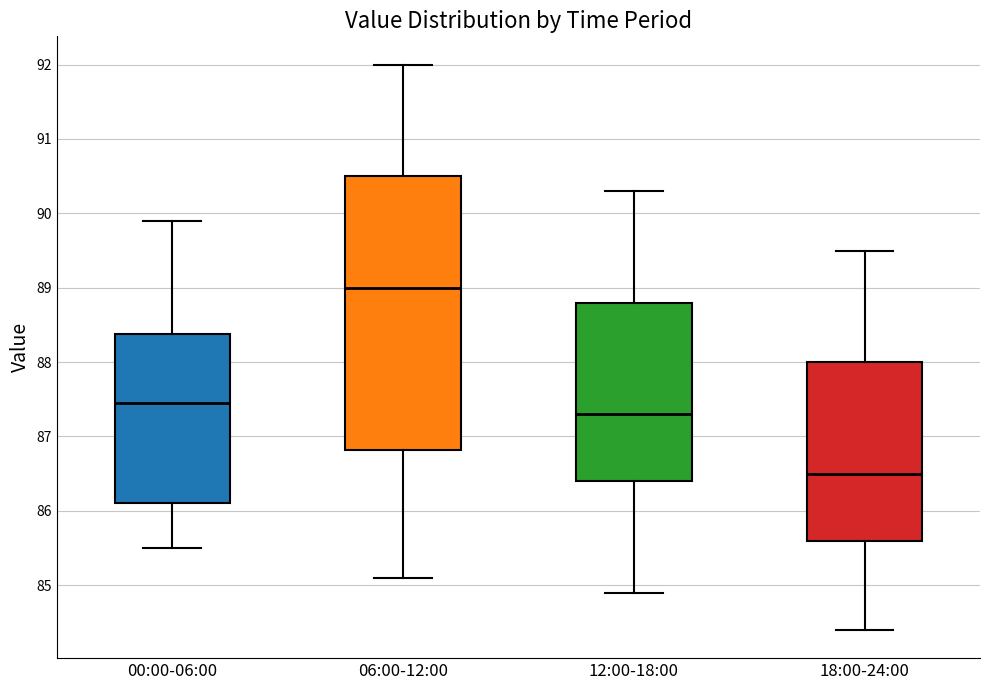

Reading left to right, read every box against the y-axis: the position of its median line, the range the box covers, and the ends of its whiskers. The values are not printed on the chart, so give them approximately, as read against the axis.

00:00-06:00: median 87.5, box 86.1 to 88.4, whiskers 85.5 to 89.9
06:00-12:00: median 89.0, box 86.8 to 90.5, whiskers 85.1 to 92.0
12:00-18:00: median 87.3, box 86.4 to 88.8, whiskers 84.9 to 90.3
18:00-24:00: median 86.5, box 85.6 to 88.0, whiskers 84.4 to 89.5